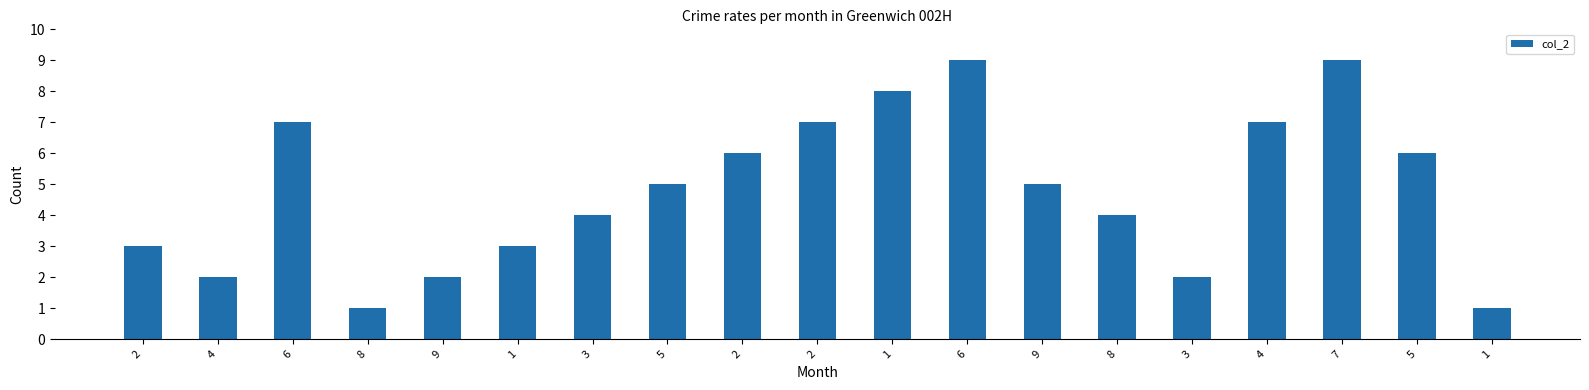

Between 4 and 5, which is larger?

5